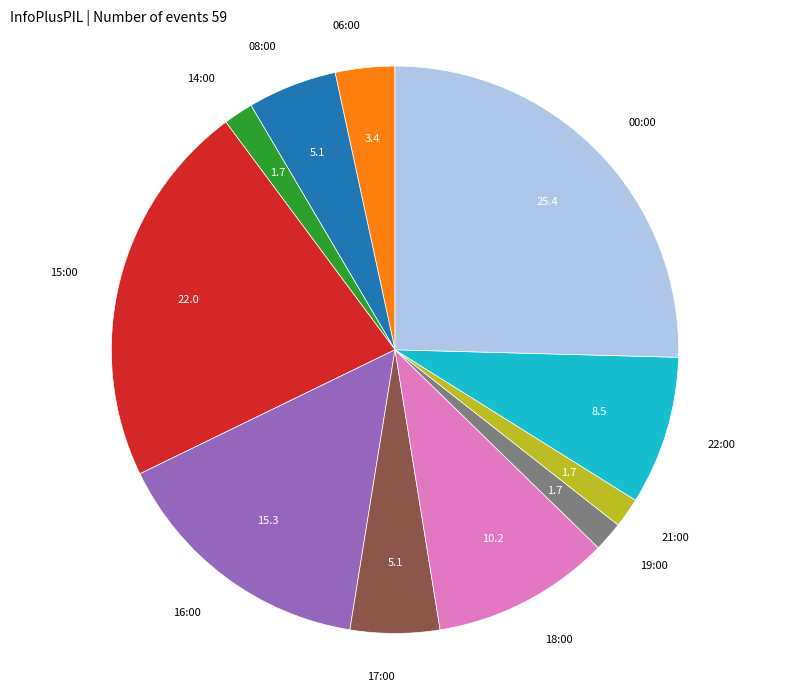

Is there any slice that represents more than half of the pie?

No